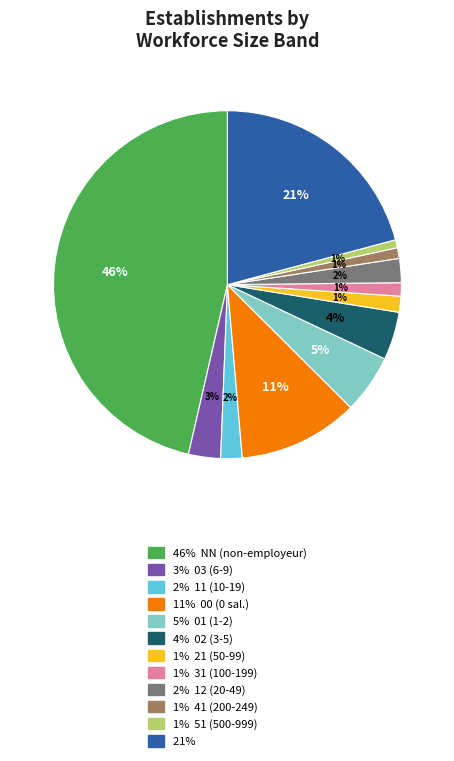

To the nearest percent, what is the average slice percentage?

8%